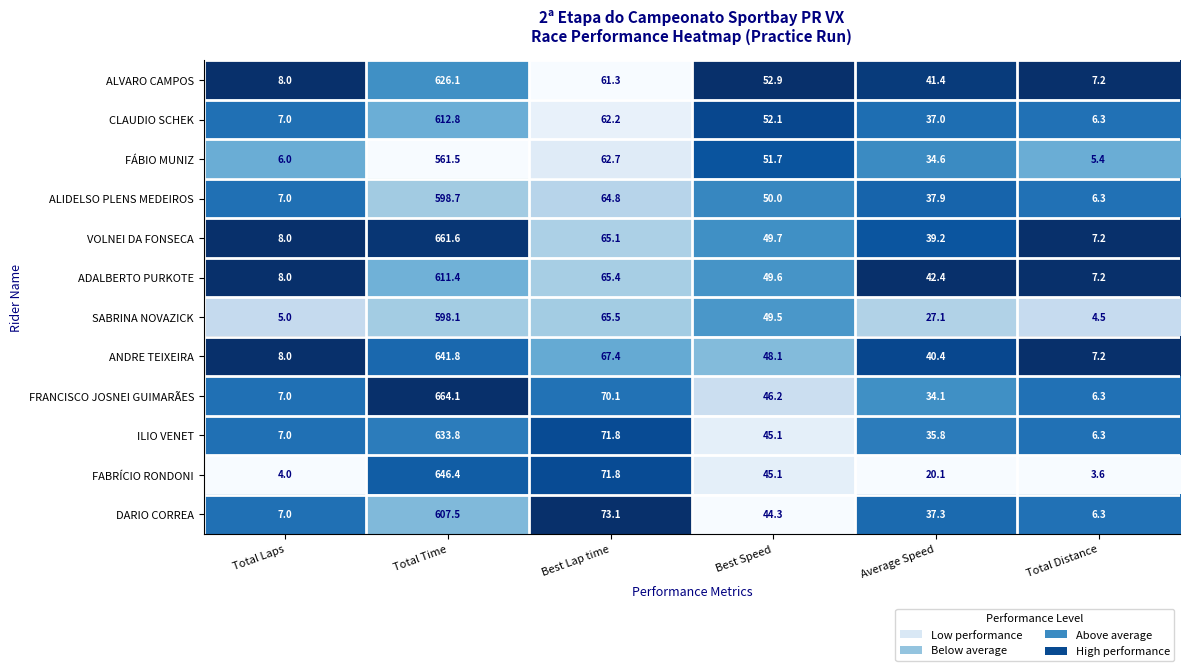

The value of VOLNEI DA FONSECA at Best Speed is 34.0. True or false?

False